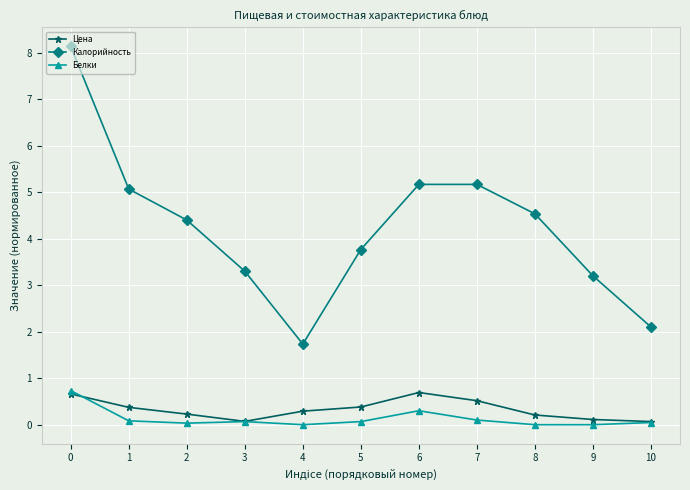

Which series changed the most between 6 and 7?

Белки